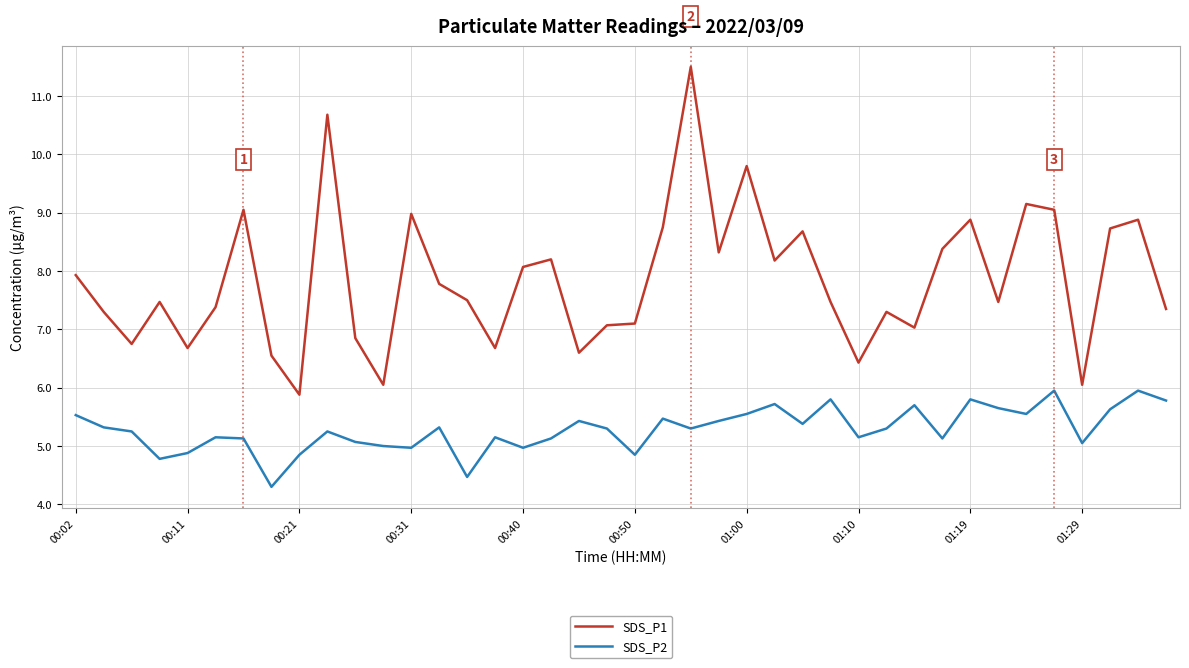

At how many categories does at least one series exceed 4?

40